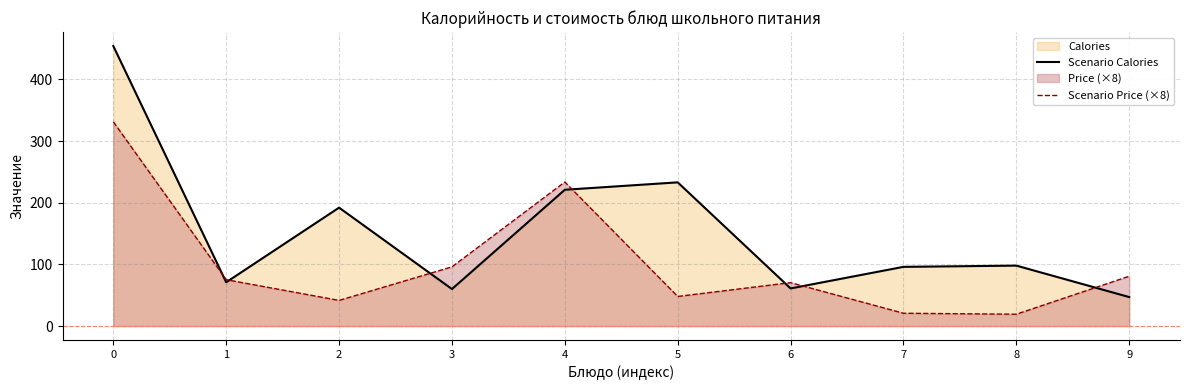

What is the difference between the second highest and second lowest values in the Scenario Calories series?

173.0